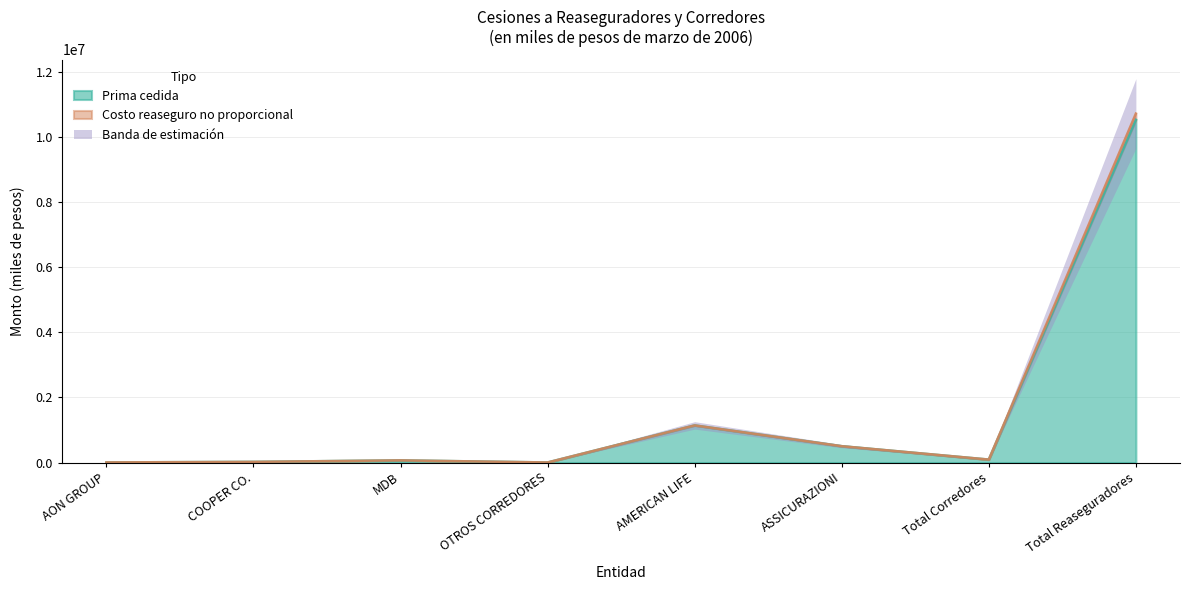

What is the highest value of the Prima cedida series?

10522744